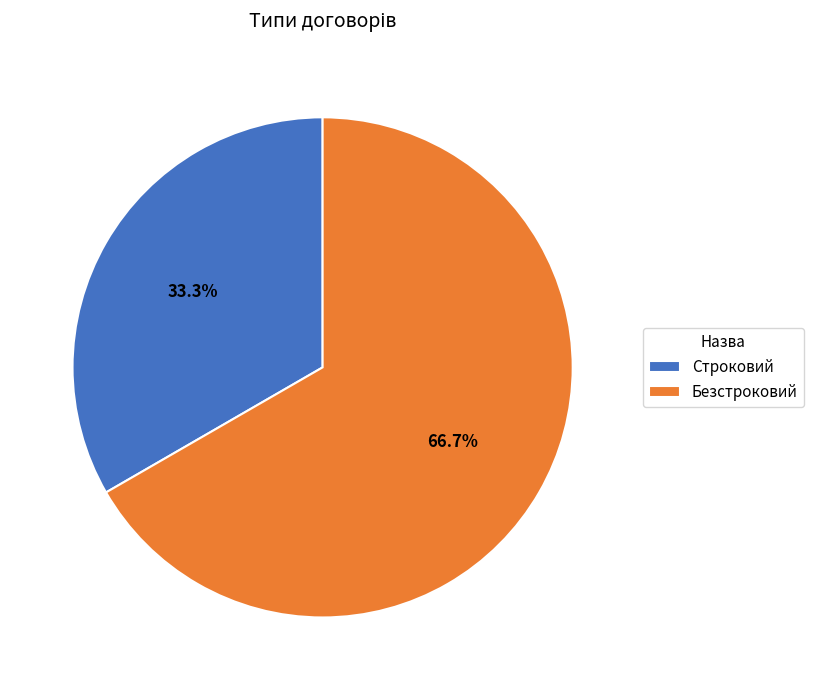

Does any single category account for the majority?

Yes